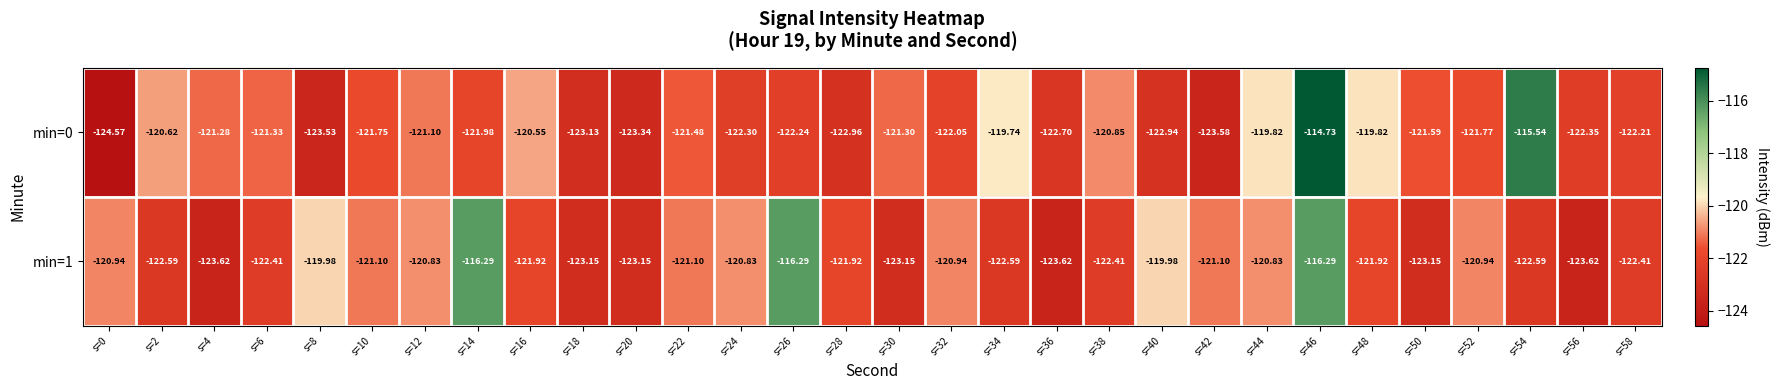

Is the value of min=1 at s=48 greater than the value of min=0 at s=54?

No